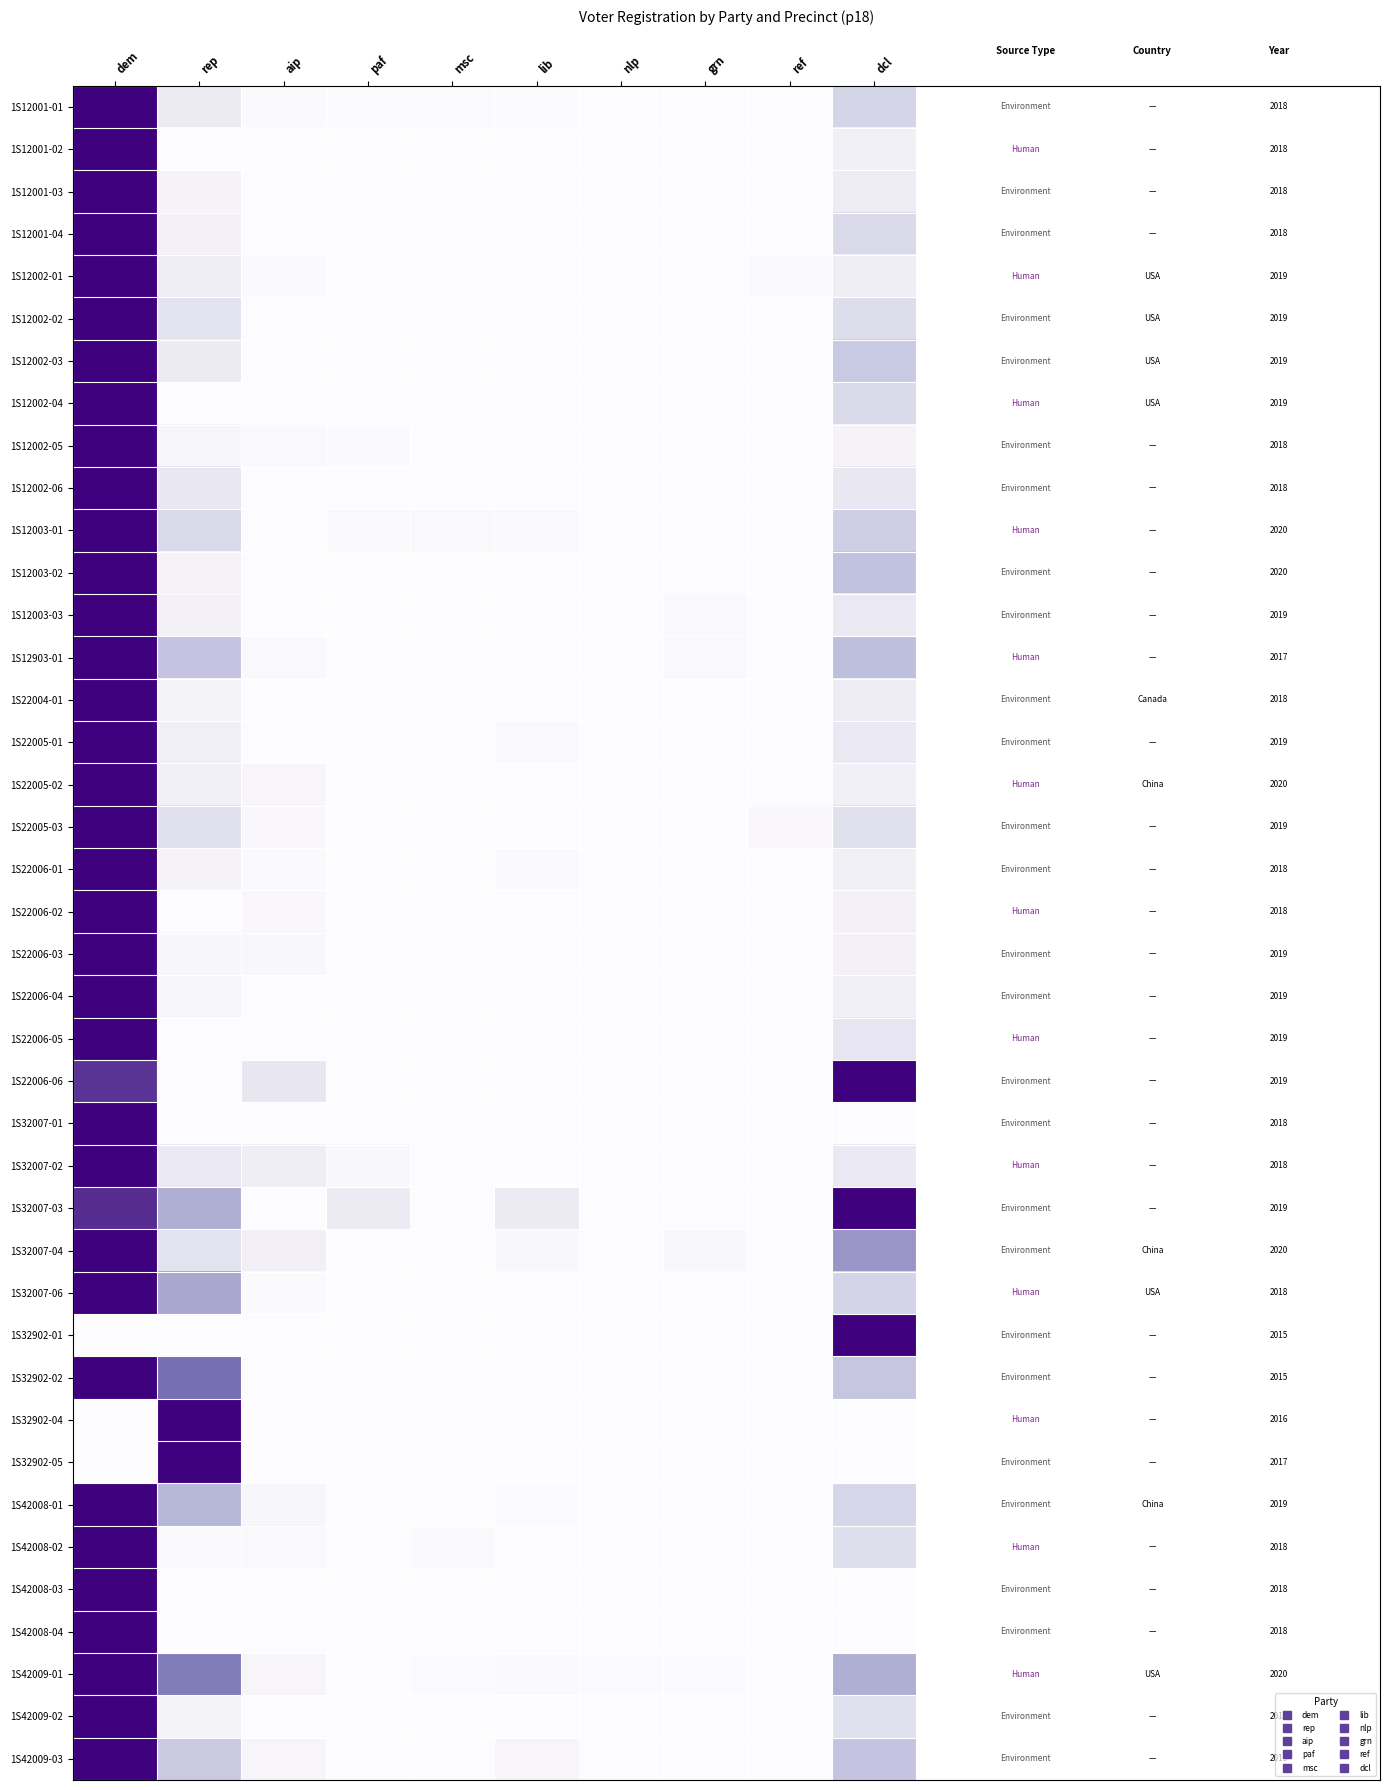

True or false: 1S12003-02 has a value of 0.1 at rep.

True